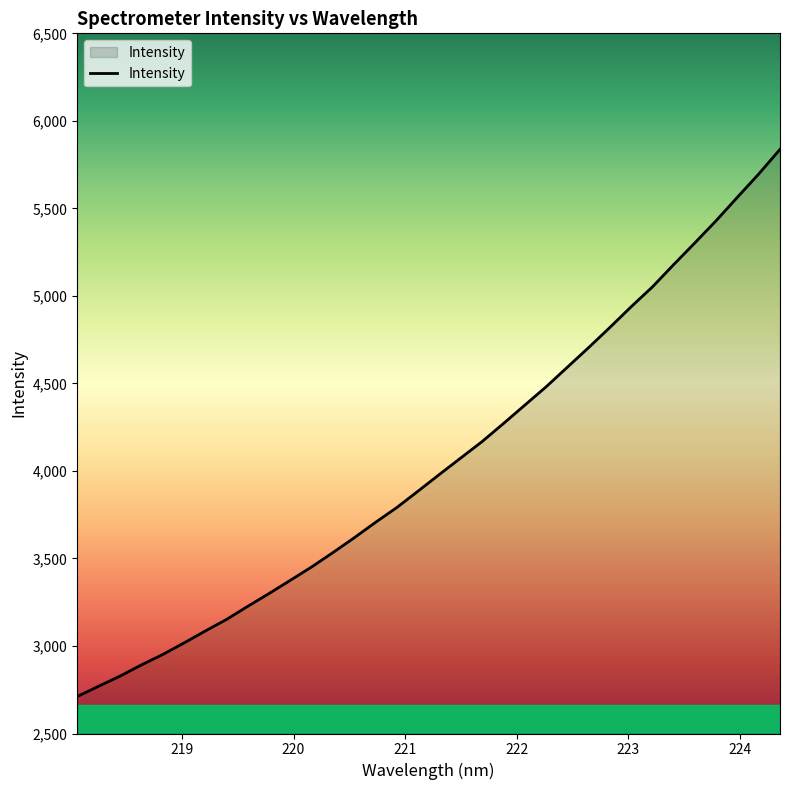

What is the difference between the second highest and minimum values?

2985.6